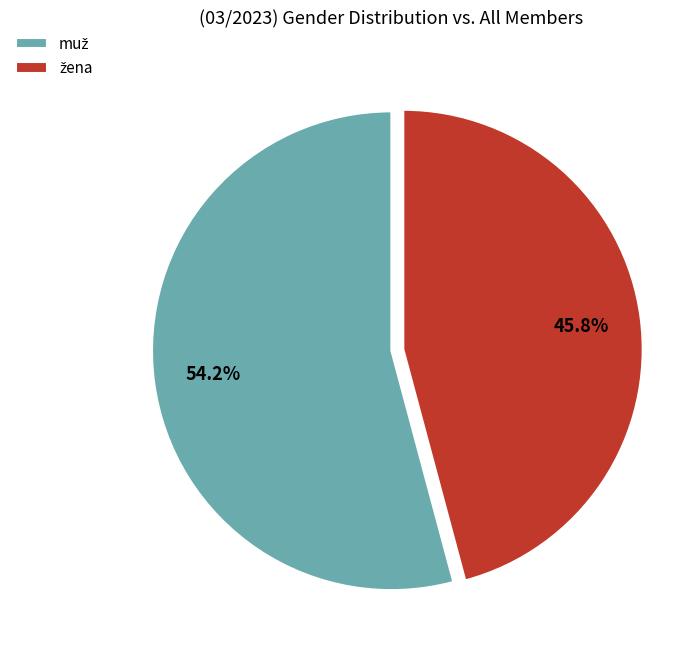

Is there any slice that represents more than half of the pie?

Yes